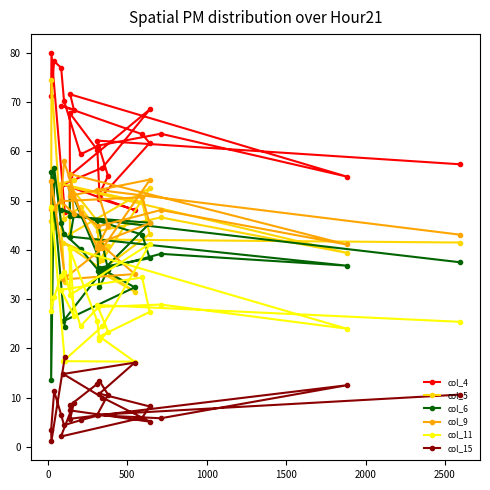

What is the value of the col_15 point at the 8th from the left?

5.1